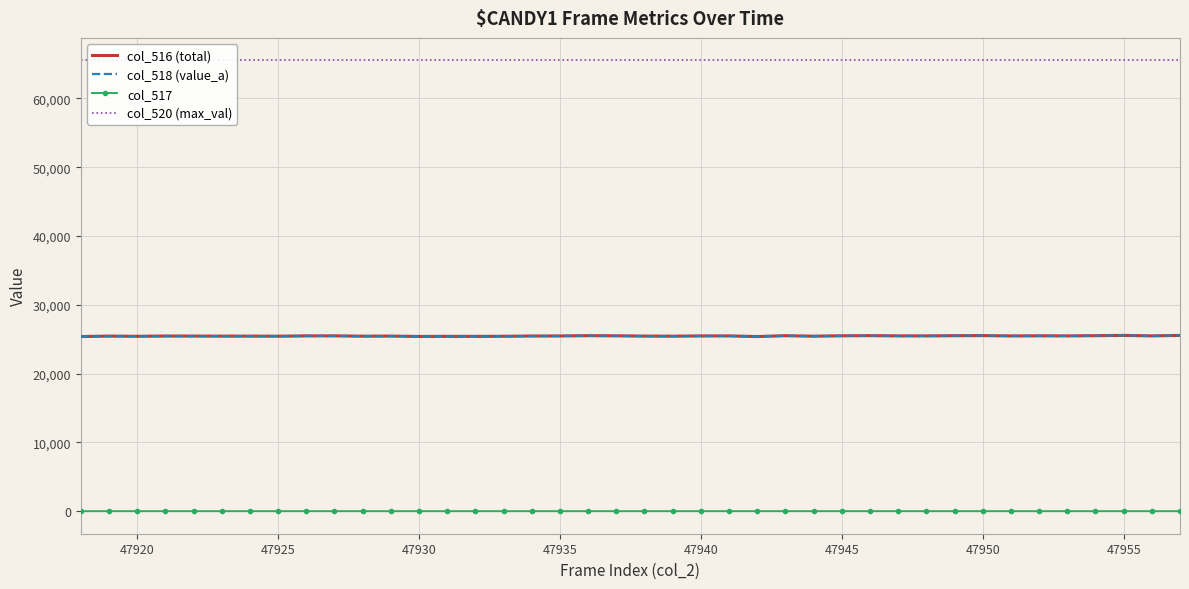

True or false: col_517 and col_516 (total) cross at least once.

False